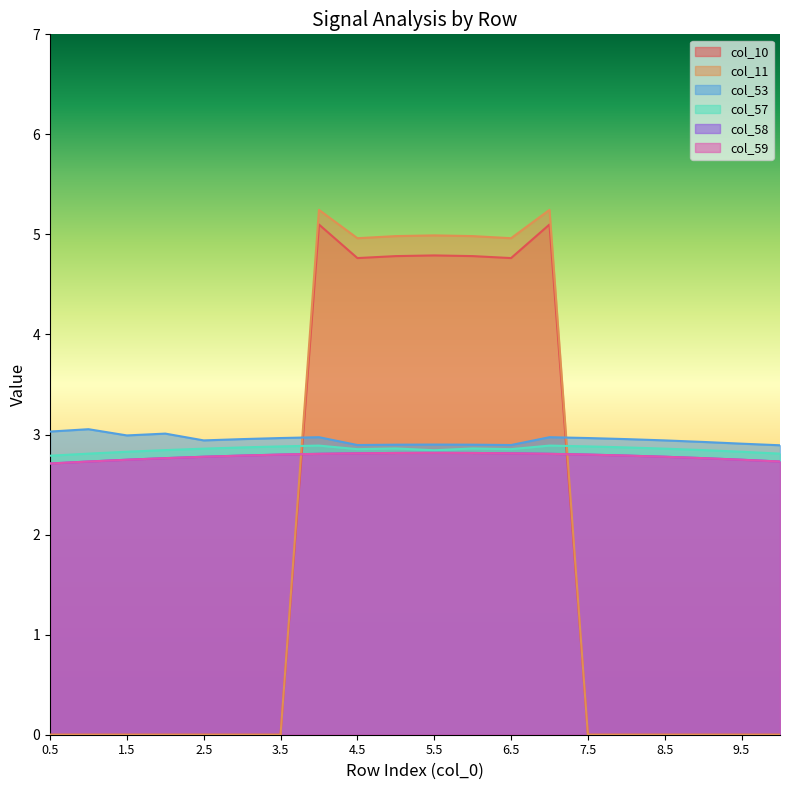

What position from the right is 9.5?

2